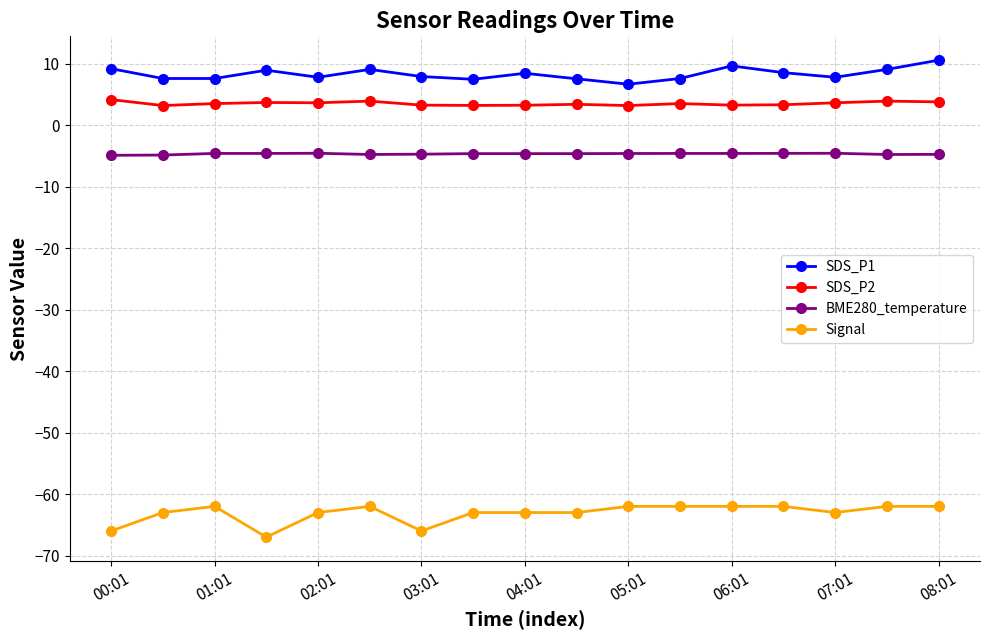

What is the difference between the maximum and minimum values in the Signal series?

5.0